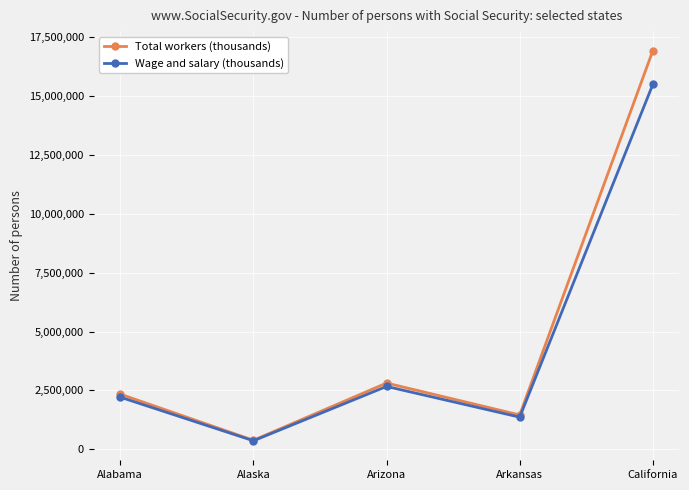

Where is Wage and salary (thousands) nearest to the value 7933559?

Arizona